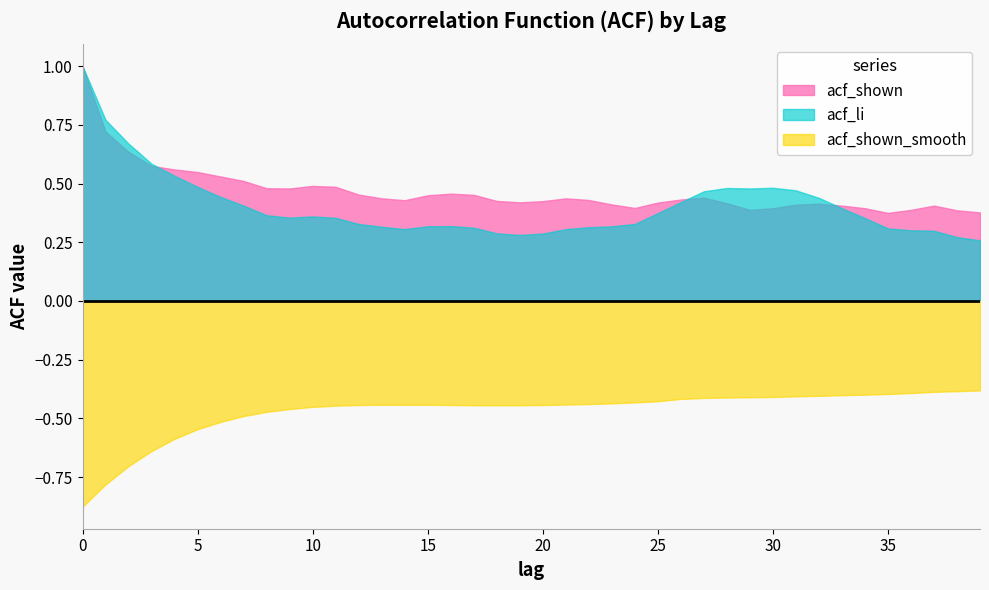

Read the acf_shown value at 9.

0.5